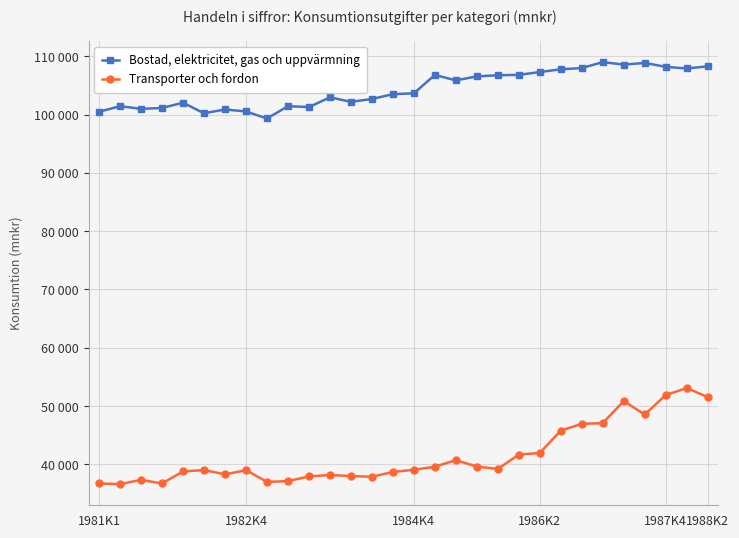

True or false: Transporter och fordon and Bostad, elektricitet, gas och uppvärmning intersect in this chart.

False